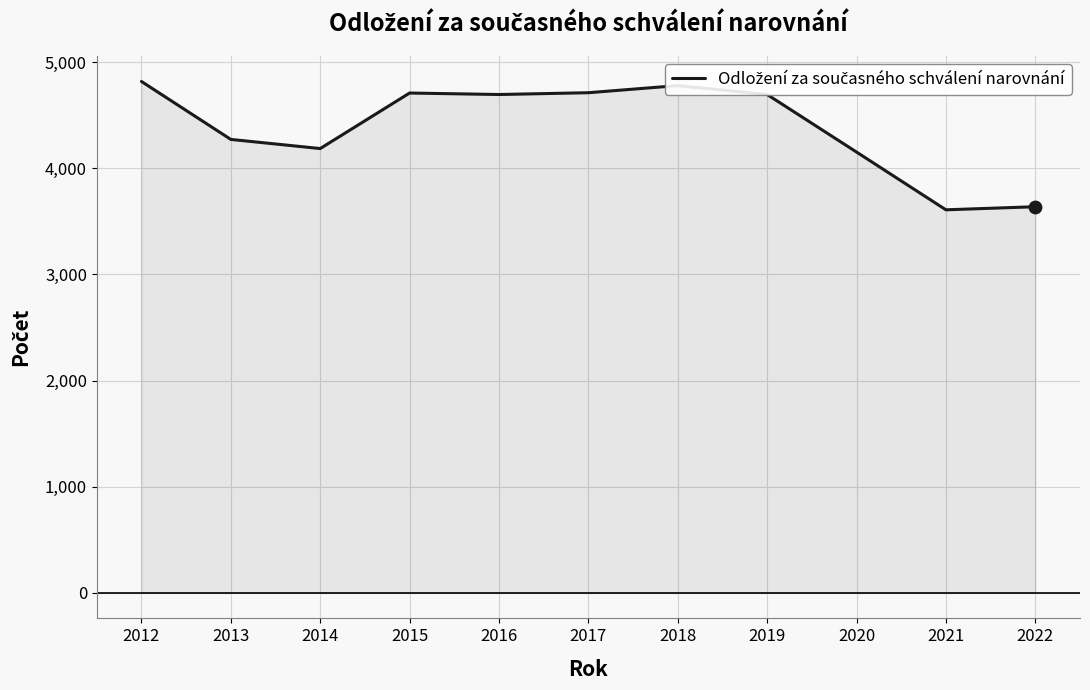

Between 2013 and 2016, which is larger?

2016